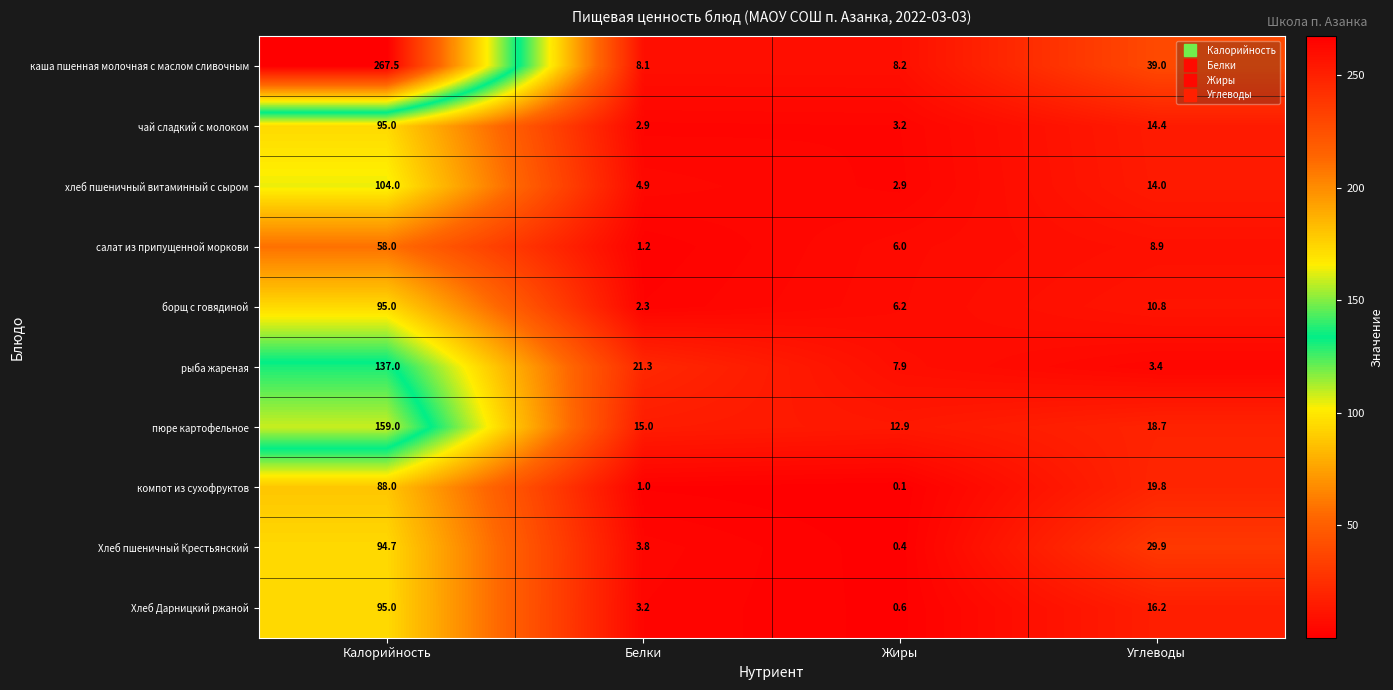

What is the difference between the second highest and second lowest values in the Хлеб Дарницкий ржаной series?

13.0